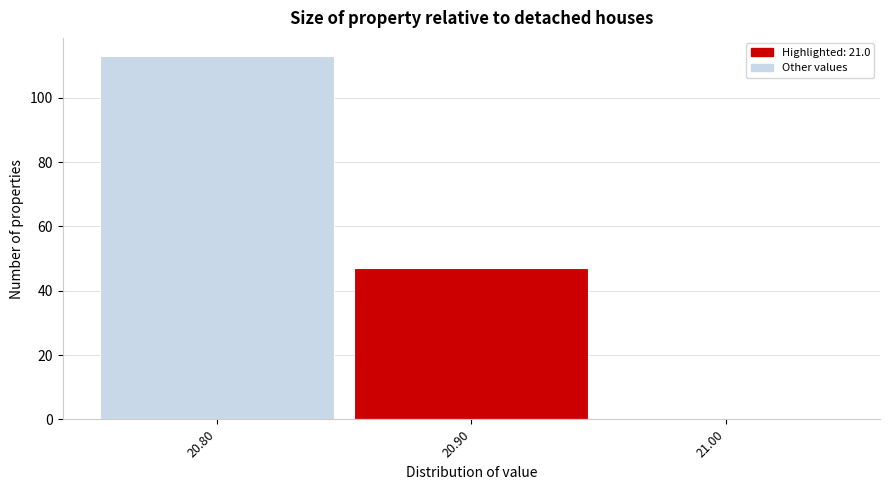

Reading left to right, transcribe all the data shown in this chart.

20.80=113	20.90=47	21.00=0